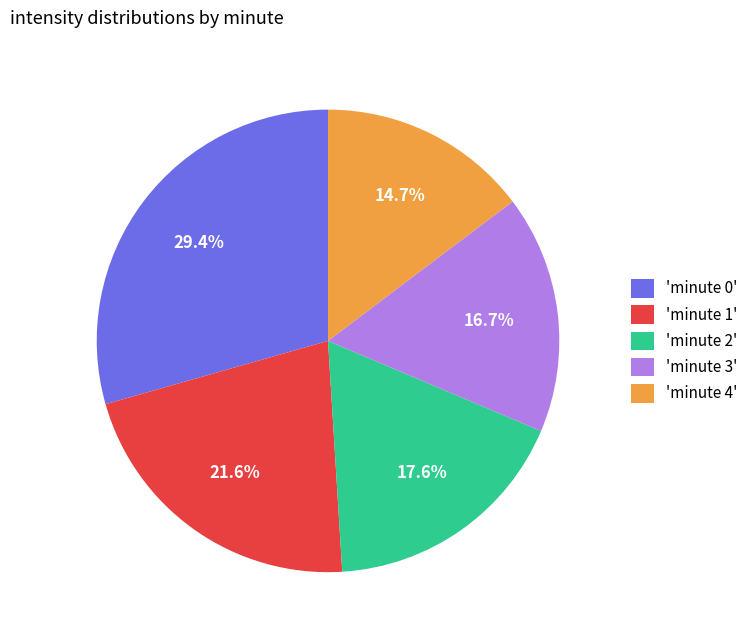

Rank the categories by value from highest to lowest.

'minute 0', 'minute 1', 'minute 2', 'minute 3', 'minute 4'